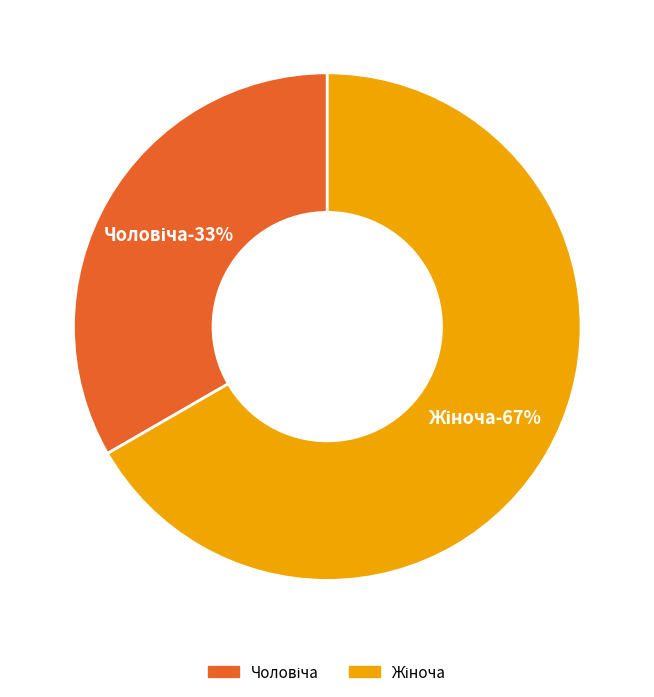

How many segments does this pie chart have?

2